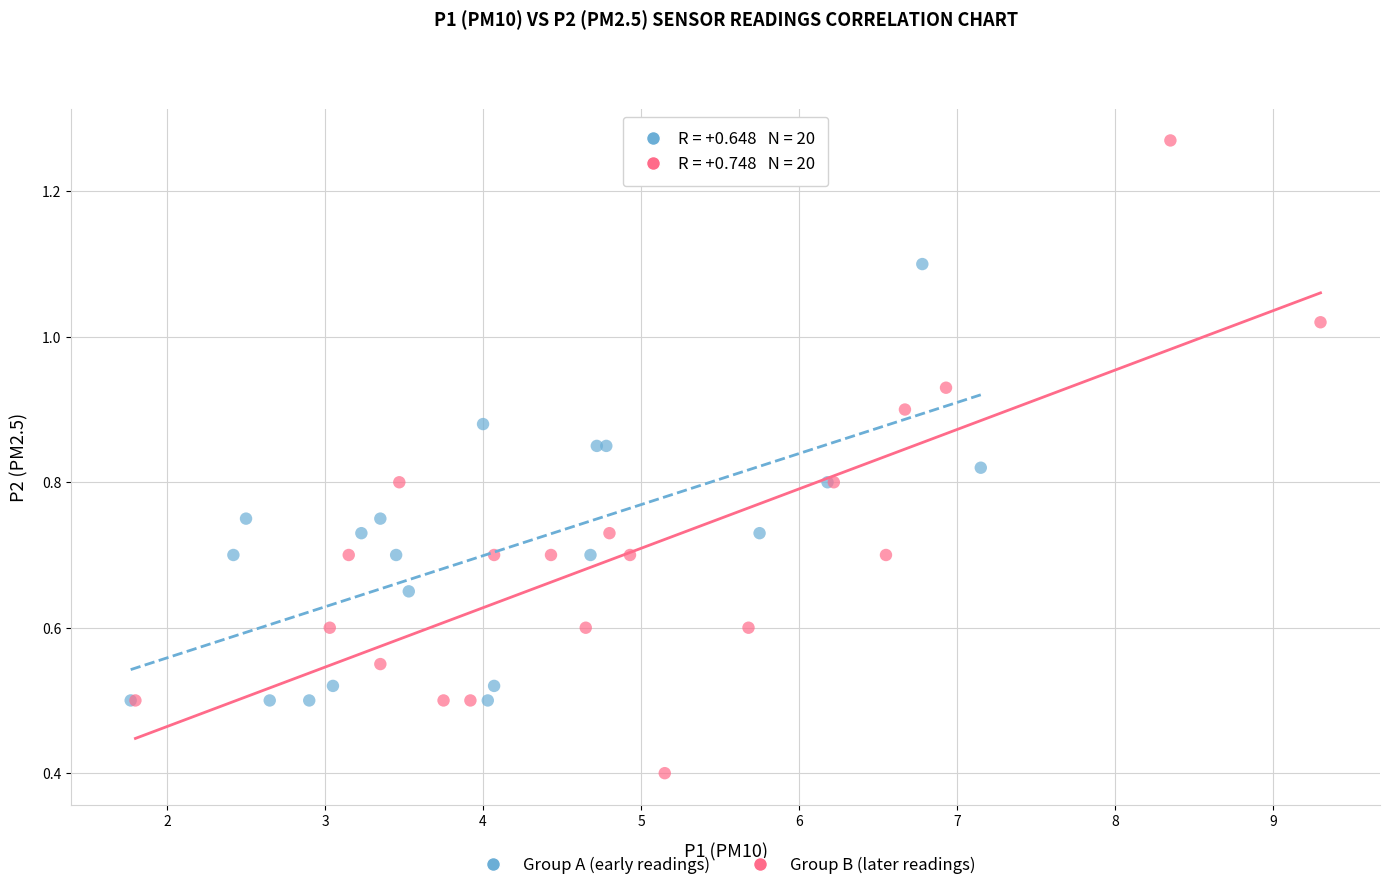

Which series has the largest Y range (max minus min)?

Group B (later readings)